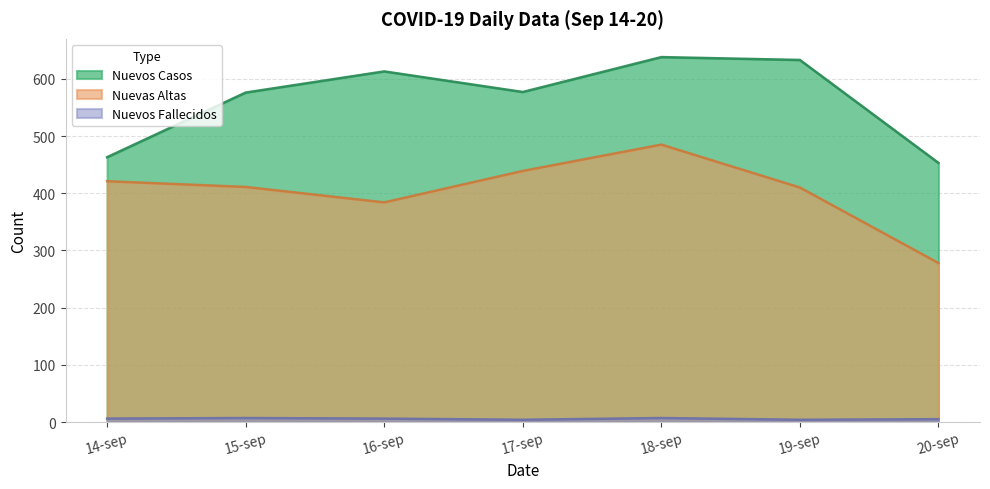

What is the sum of all Nuevas Altas values?

2828